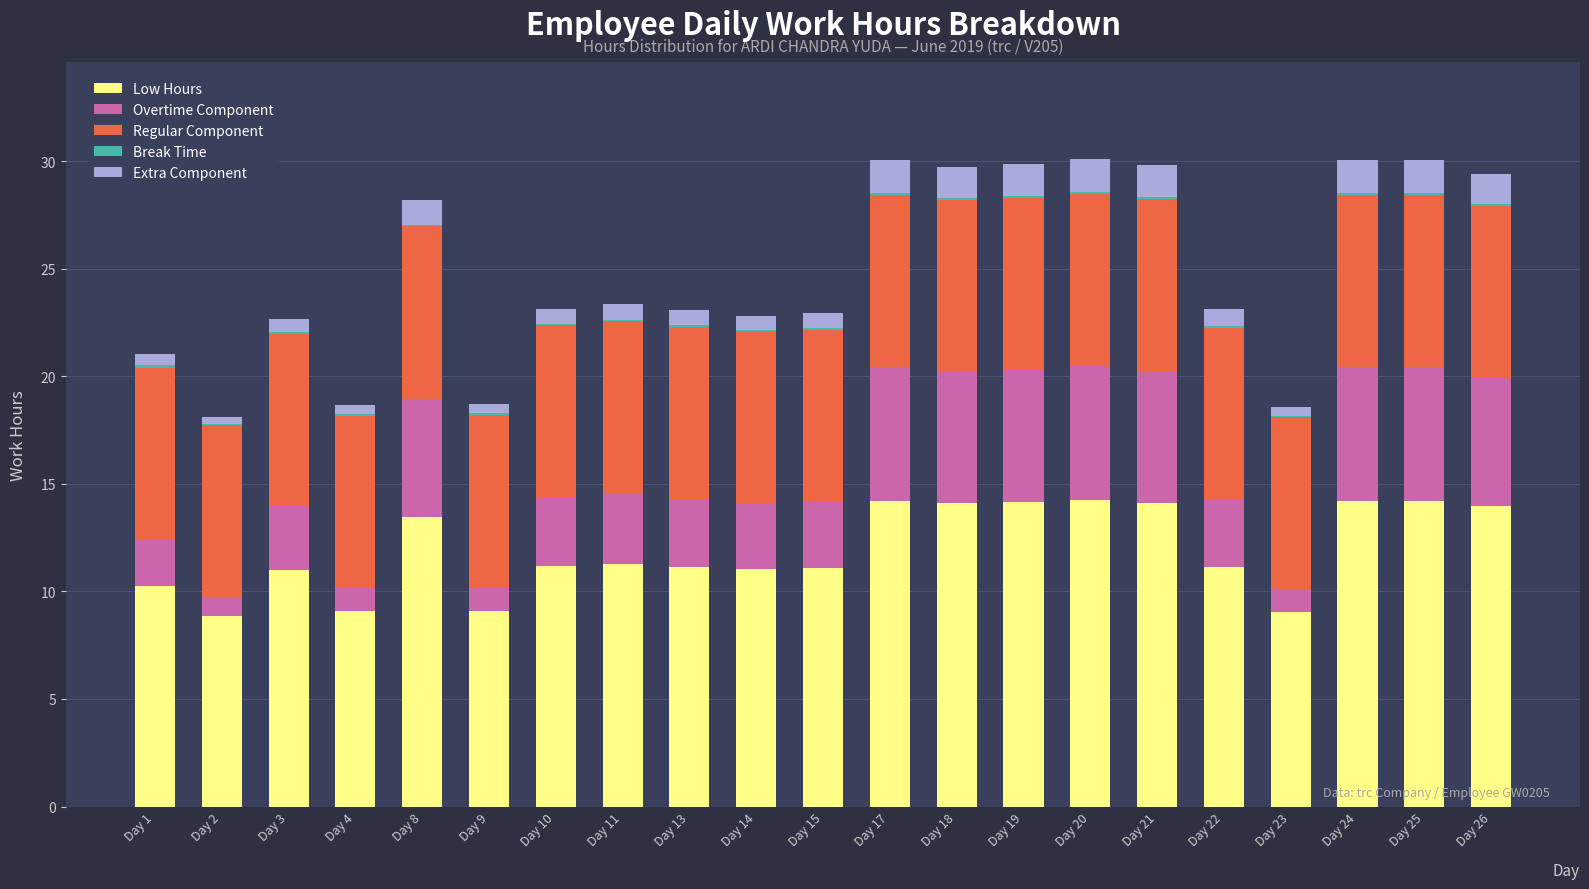

True or false: Low Hours has a value of 23.7 at Day 8.

False